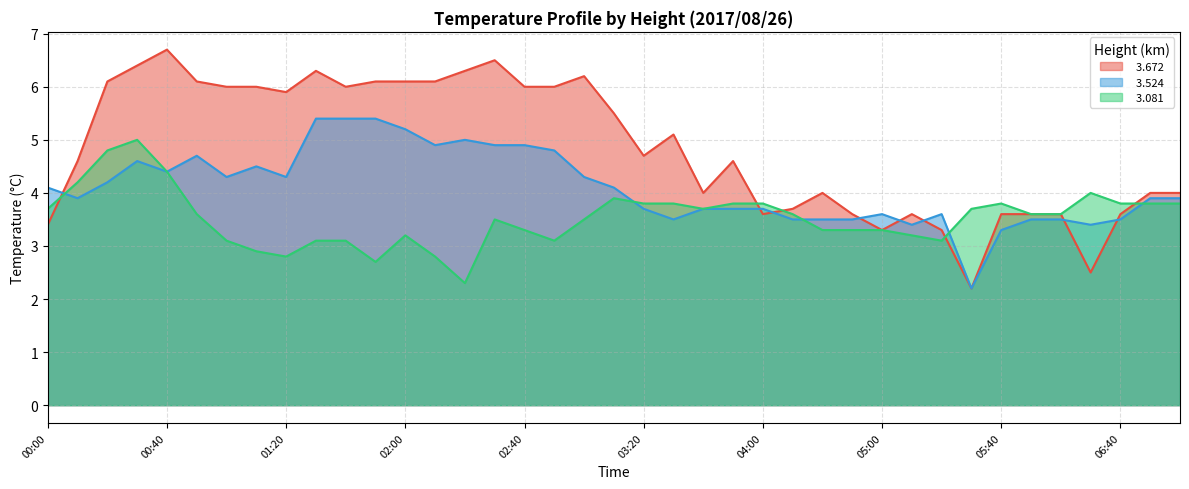

Which category has the highest value across all series?

00:40